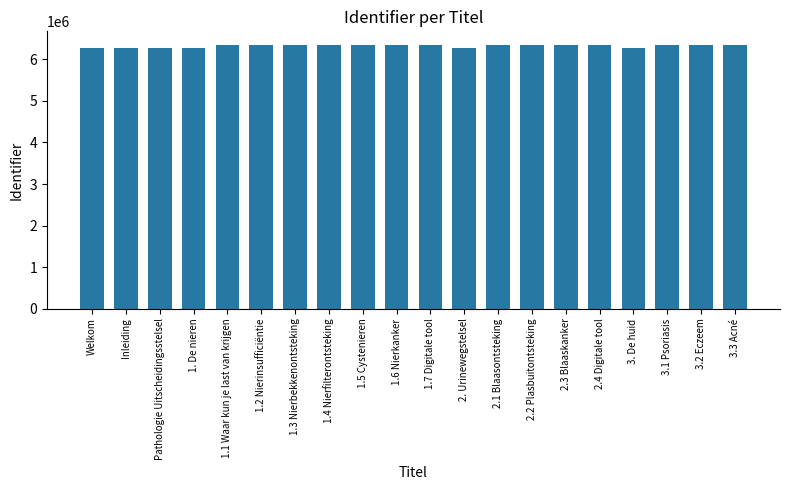

What is the value of the 2nd bar from the left?

6283449